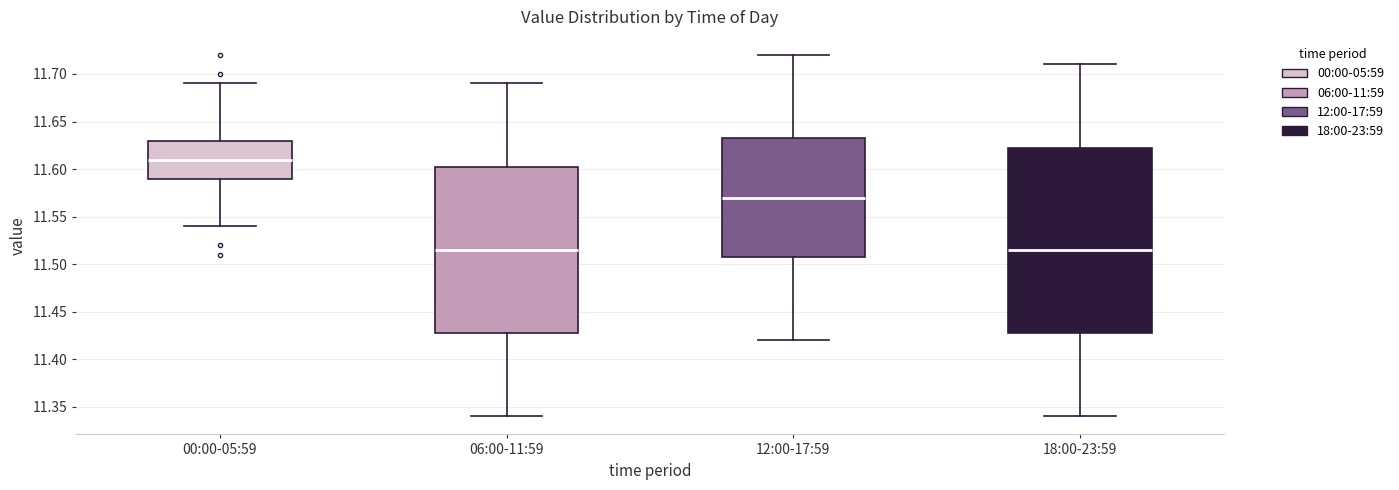

Reading left to right, transcribe this box plot: for each box, give where its median line is, the range the box spans, and where its two whiskers end, as read against the y-axis. The values are not printed on the chart, so give them approximately, as read against the axis.

00:00-05:59: median 11.610, box 11.590 to 11.630, whiskers 11.540 to 11.690
06:00-11:59: median 11.515, box 11.430 to 11.605, whiskers 11.340 to 11.690
12:00-17:59: median 11.570, box 11.510 to 11.635, whiskers 11.420 to 11.720
18:00-23:59: median 11.515, box 11.430 to 11.625, whiskers 11.340 to 11.710